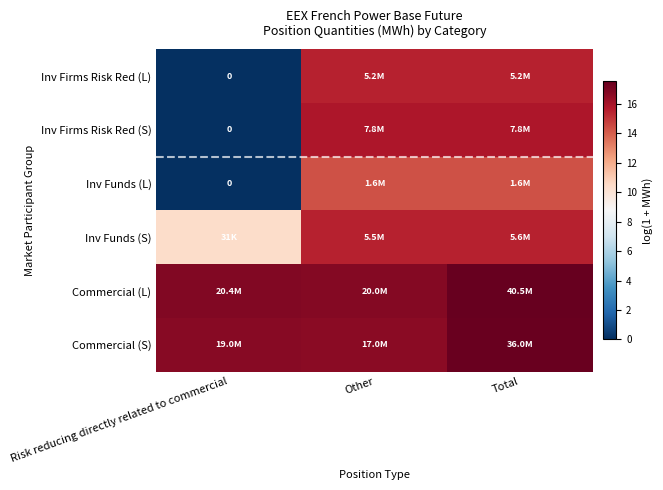

At which category does the chart reach its peak across all series?

Total